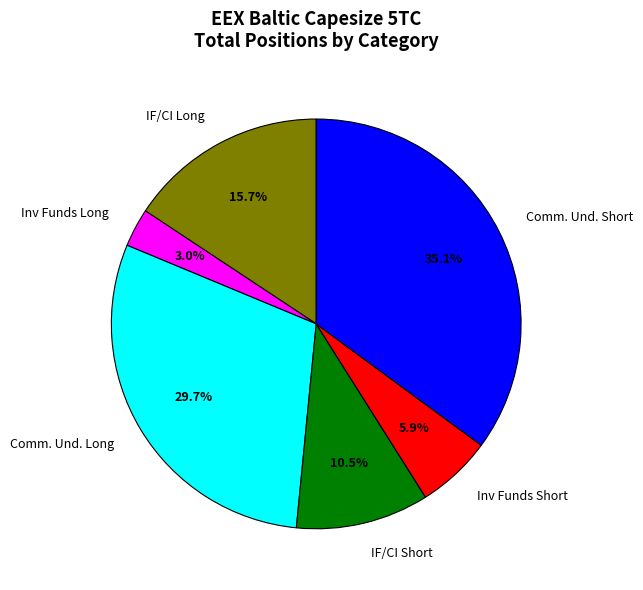

Between IF/CI Short and Inv Funds Long, which is larger?

IF/CI Short